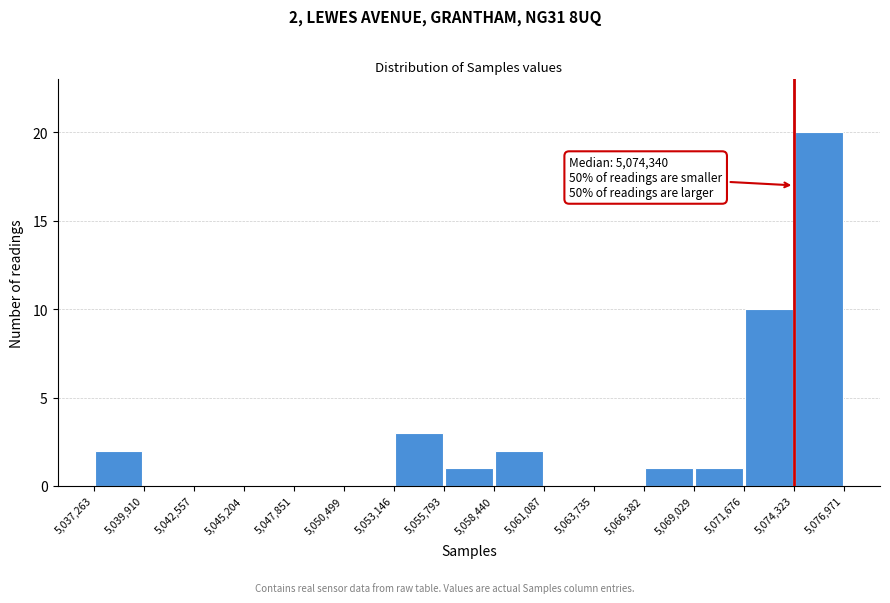

Over which range of the x-axis is the bar tallest?

5,074,323 to 5,076,971